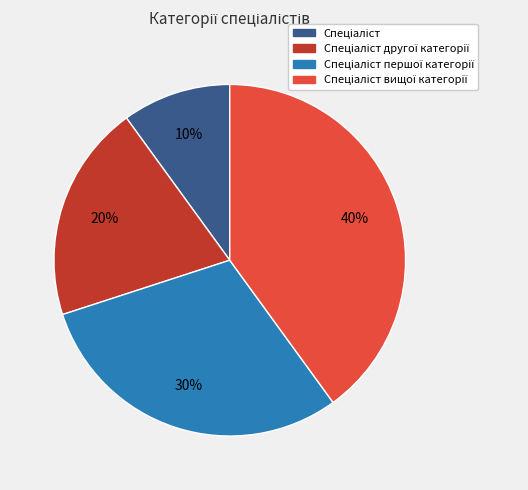

To the nearest percent, what is the average slice percentage?

25%